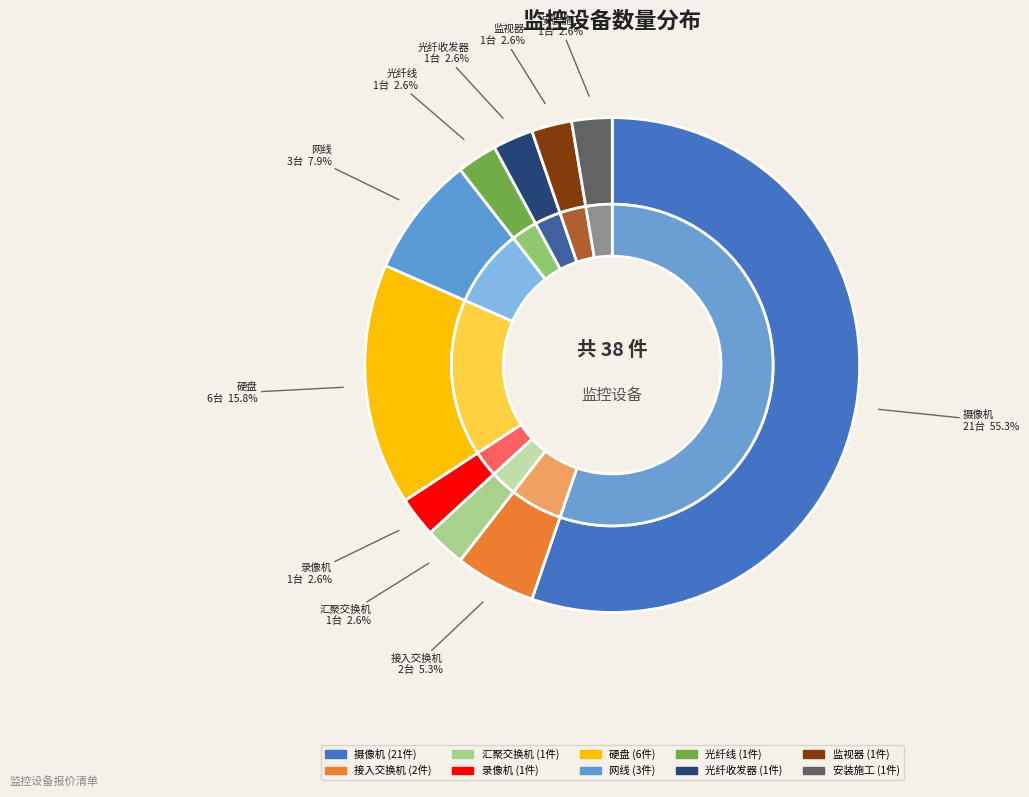

How many segments does this pie chart have?

10